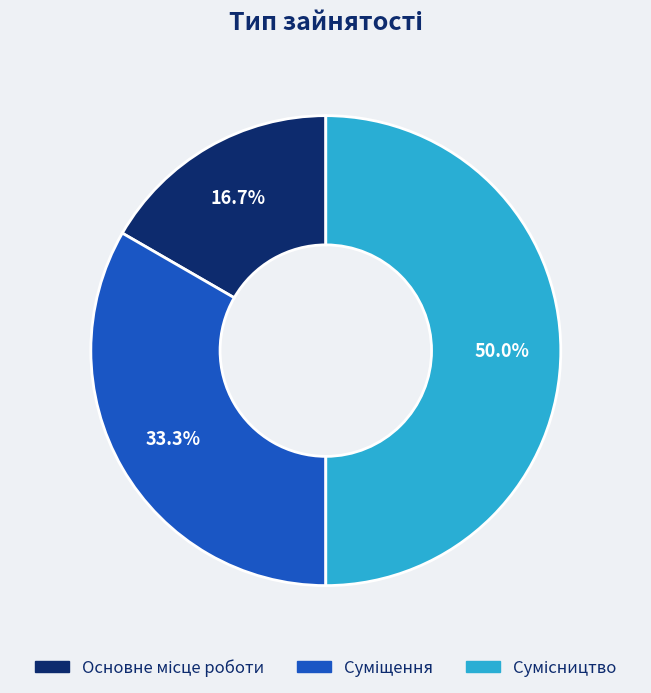

What percentage is the Сумісництво slice, to the nearest percent?

50%